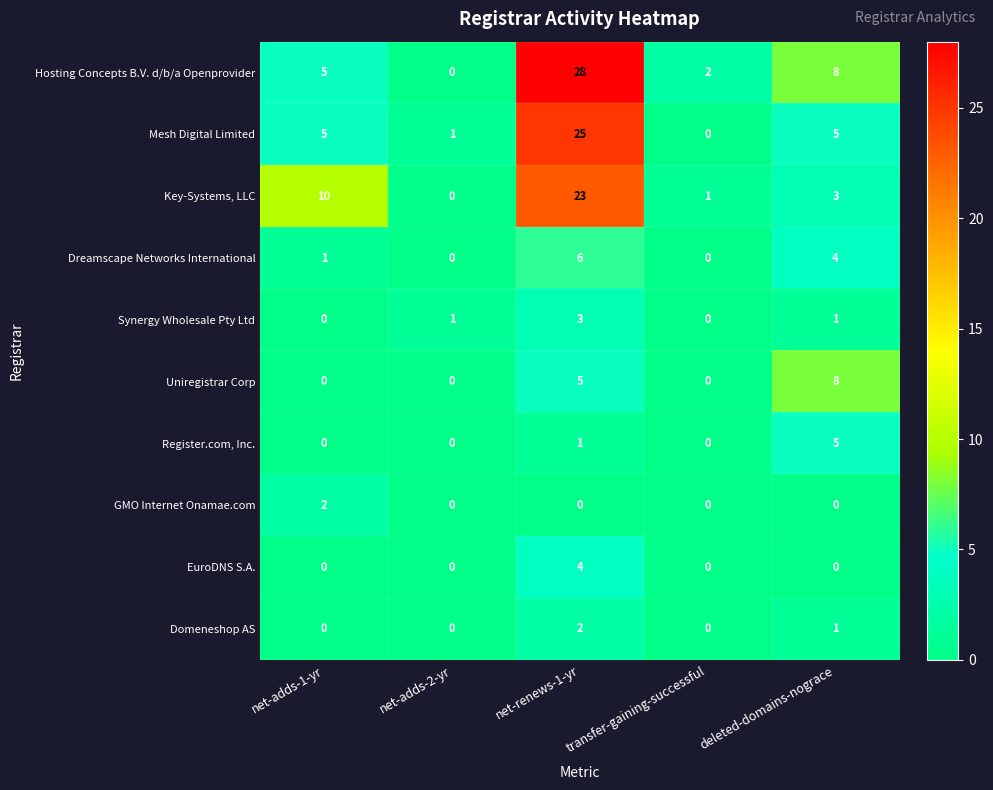

At which category is the sum across all series the highest?

net-renews-1-yr